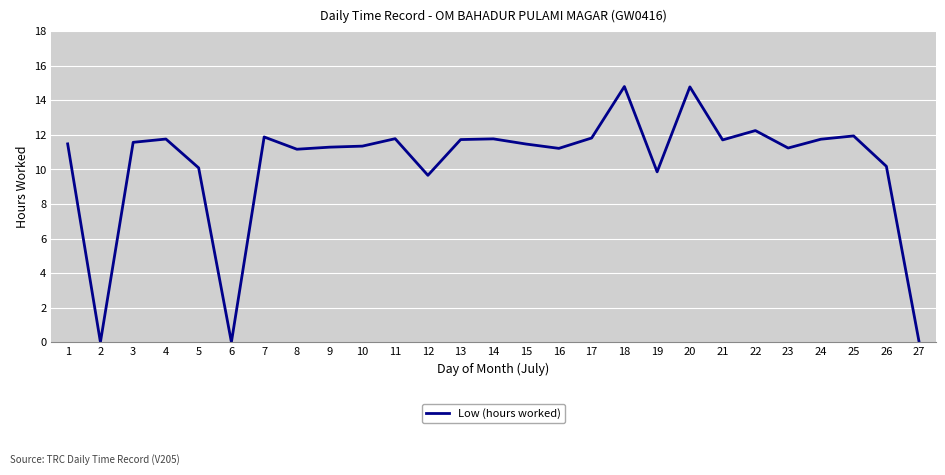

The chart shows a value of 11.8 at 4. True or false?

True